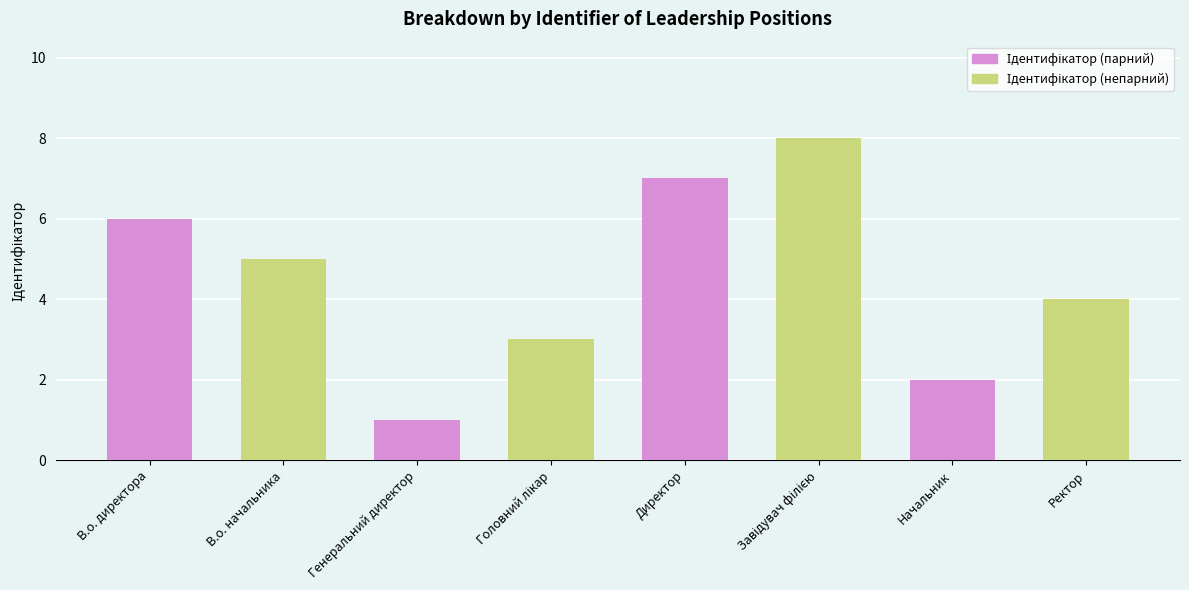

Is it true that the value at Генеральний директор is 1?

True